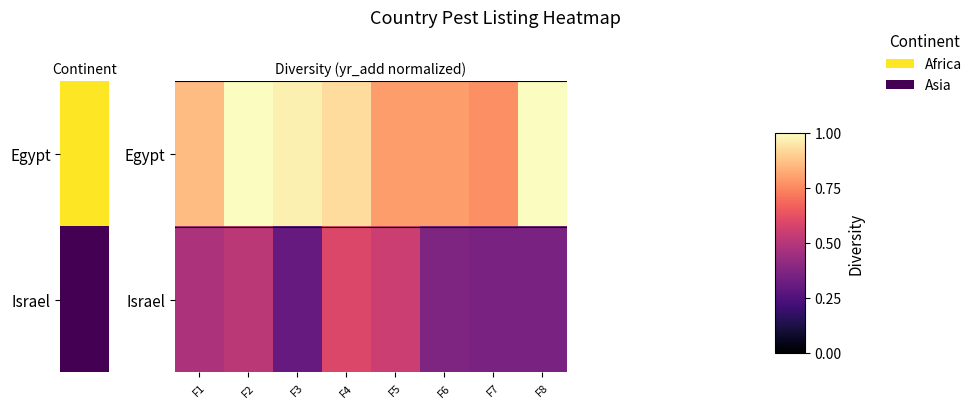

List the series in order of their overall mean, lowest first.

Israel, Egypt